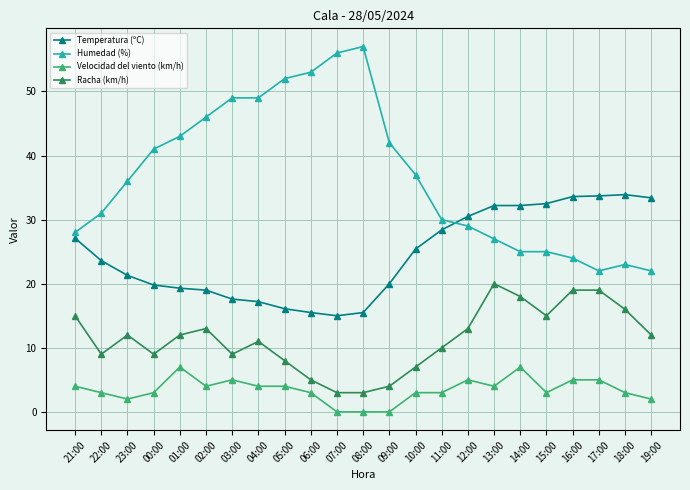

How many categories are shown in the chart?

23